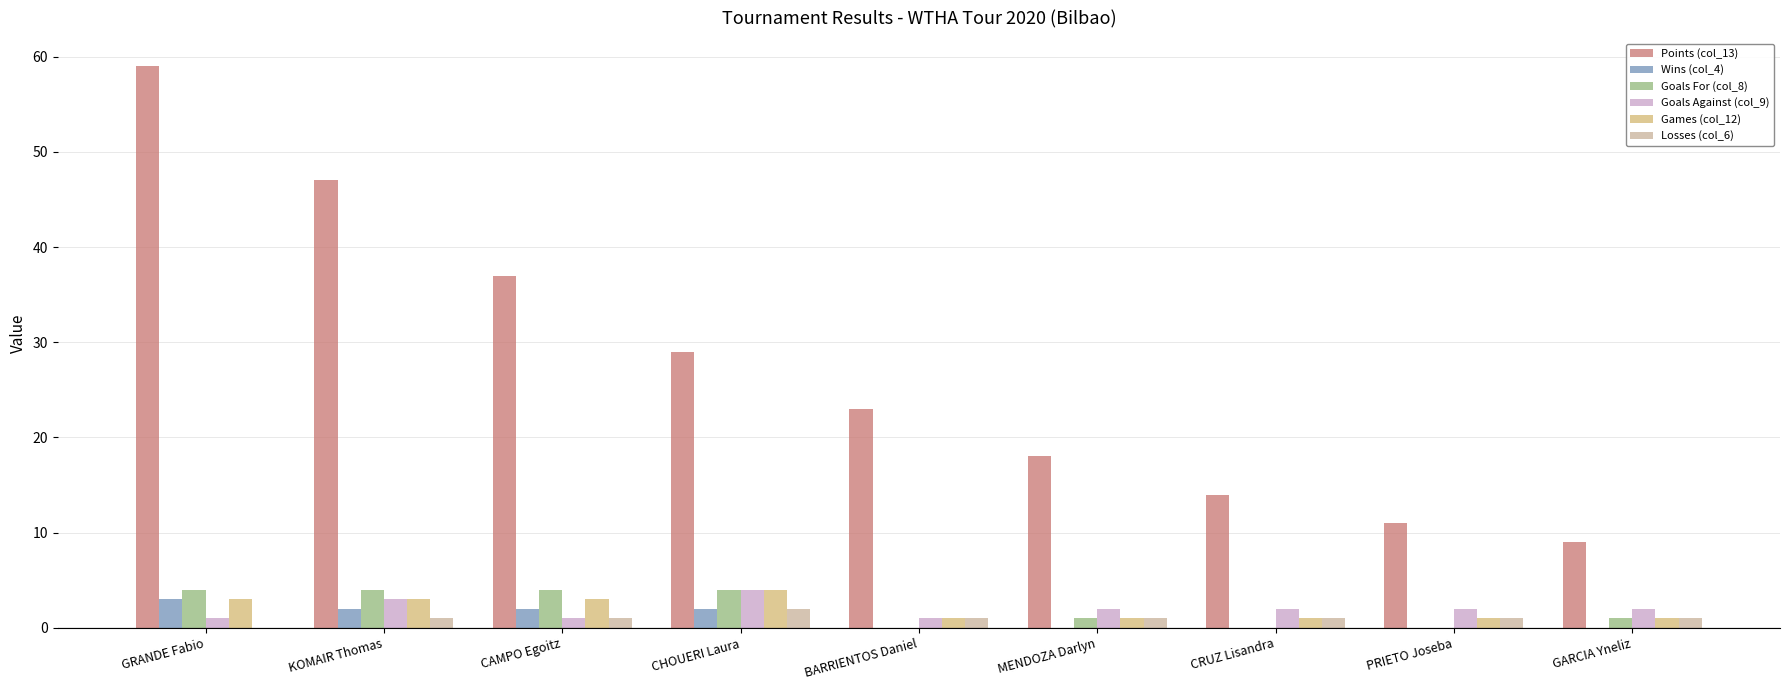

Which series has the widest spread of values?

Points (col_13)